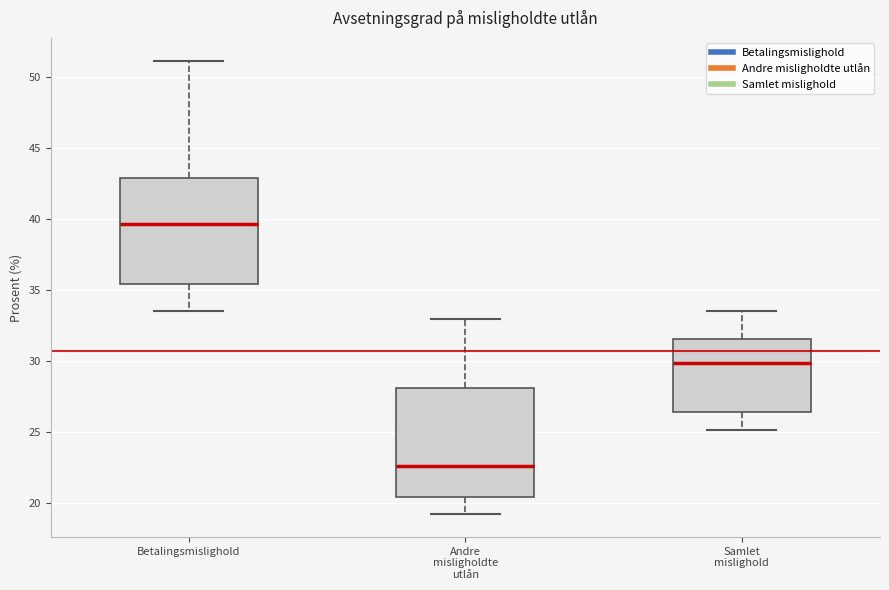

Reading left to right, read every box against the y-axis: the position of its median line, the range the box covers, and the ends of its whiskers. The values are not printed on the chart, so give them approximately, as read against the axis.

Betalingsmislighold: median 39.5, box 35.5 to 43.0, whiskers 33.5 to 51.0
Andre misligholdte utlån: median 22.5, box 20.5 to 28.0, whiskers 19.0 to 33.0
Samlet mislighold: median 30.0, box 26.5 to 31.5, whiskers 25.0 to 33.5